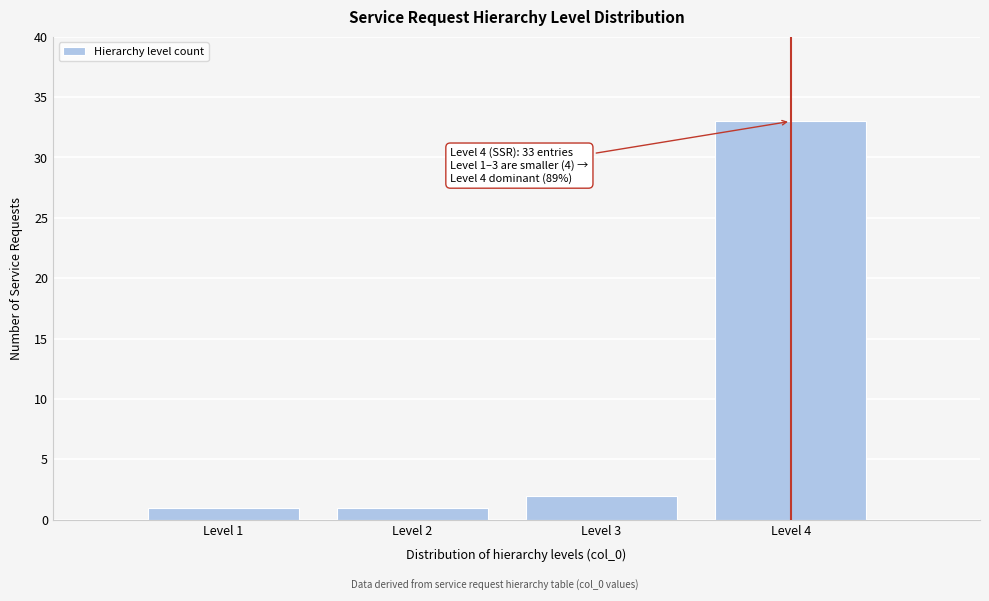

Reading left to right, what are all the values shown in this chart?

1	1	2	33